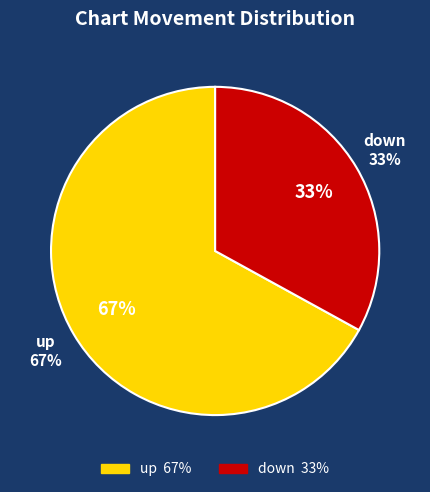

To the nearest percent, what portion does up represent?

67%